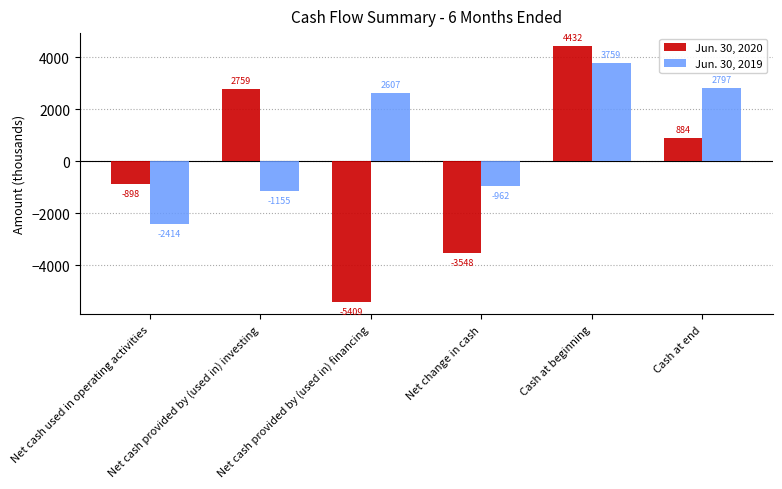

Rank the series at Cash at beginning from lowest to highest value.

Jun. 30, 2019, Jun. 30, 2020